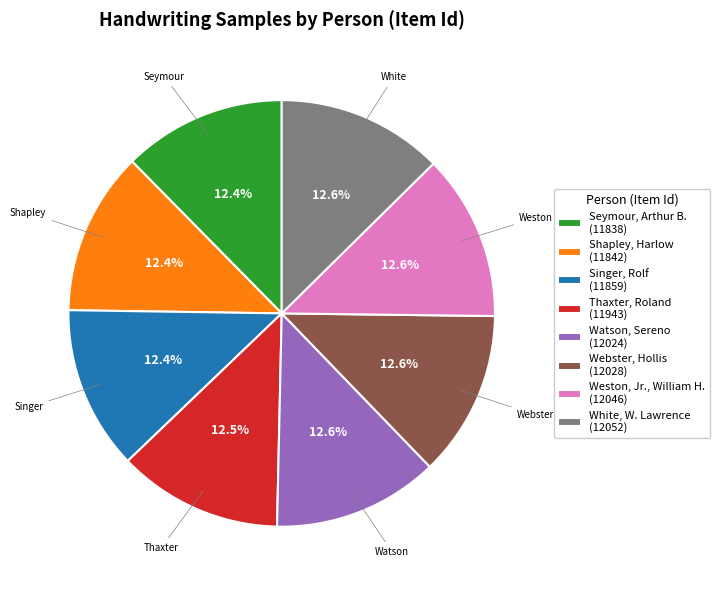

Is there a majority slice in this chart?

No